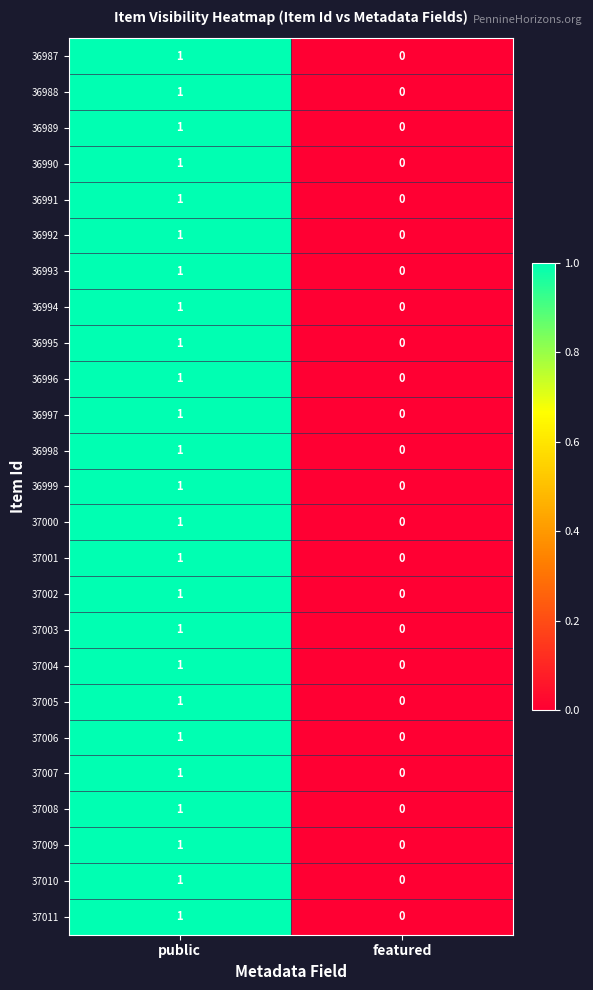

At which category does the chart reach its peak across all series?

public